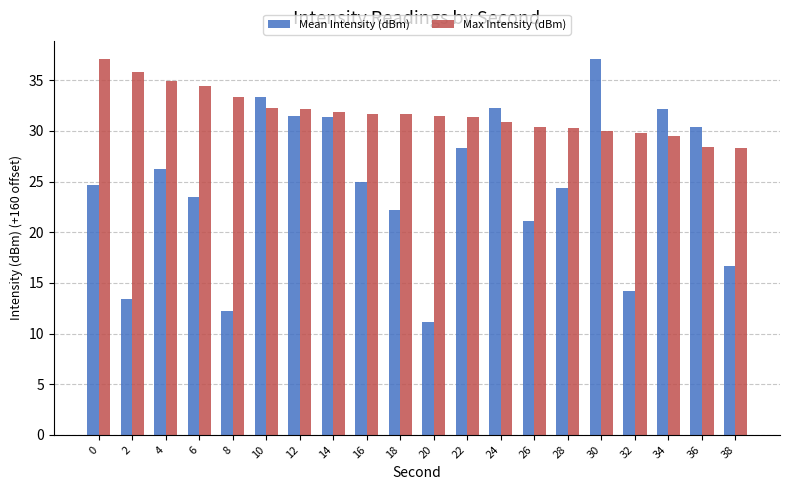

What is the sum of the Mean Intensity (dBm) values at 38 and 36?

47.1